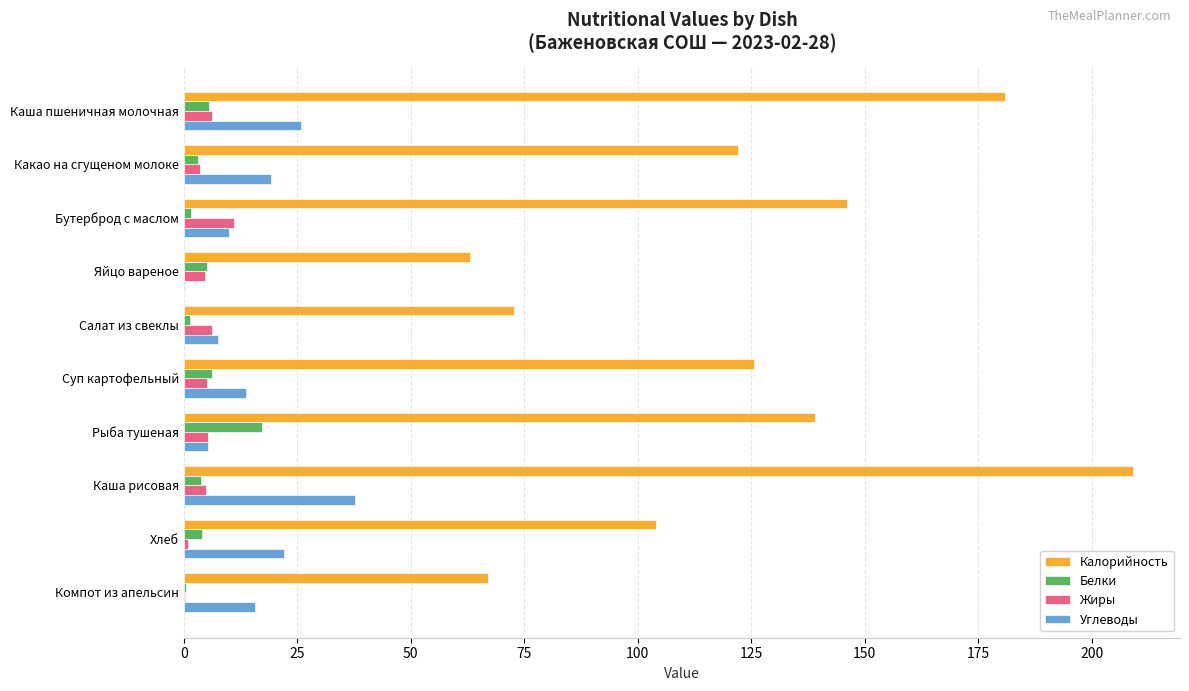

Which series has the largest total across all categories?

Калорийность